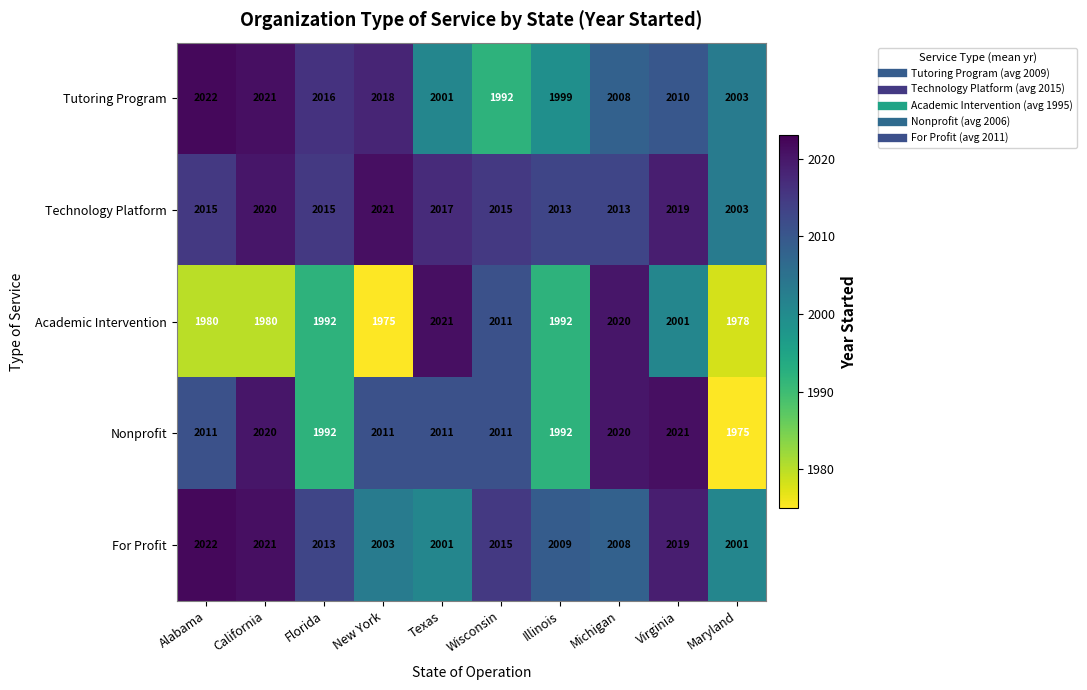

What is the sum of the Technology Platform values at Wisconsin and Florida?

4030